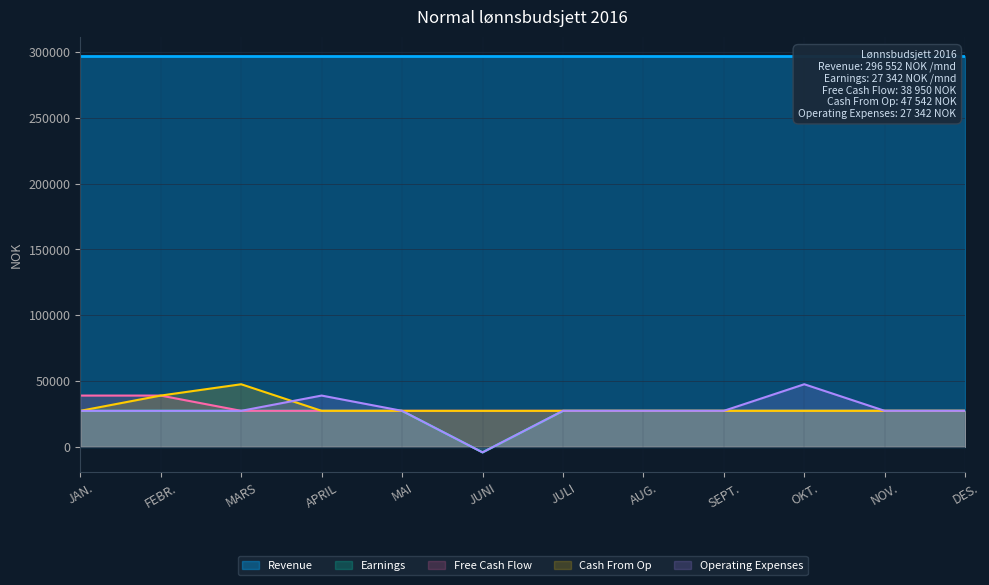

The Cash From Op series shows 27341.7 at MAI. True or false?

True